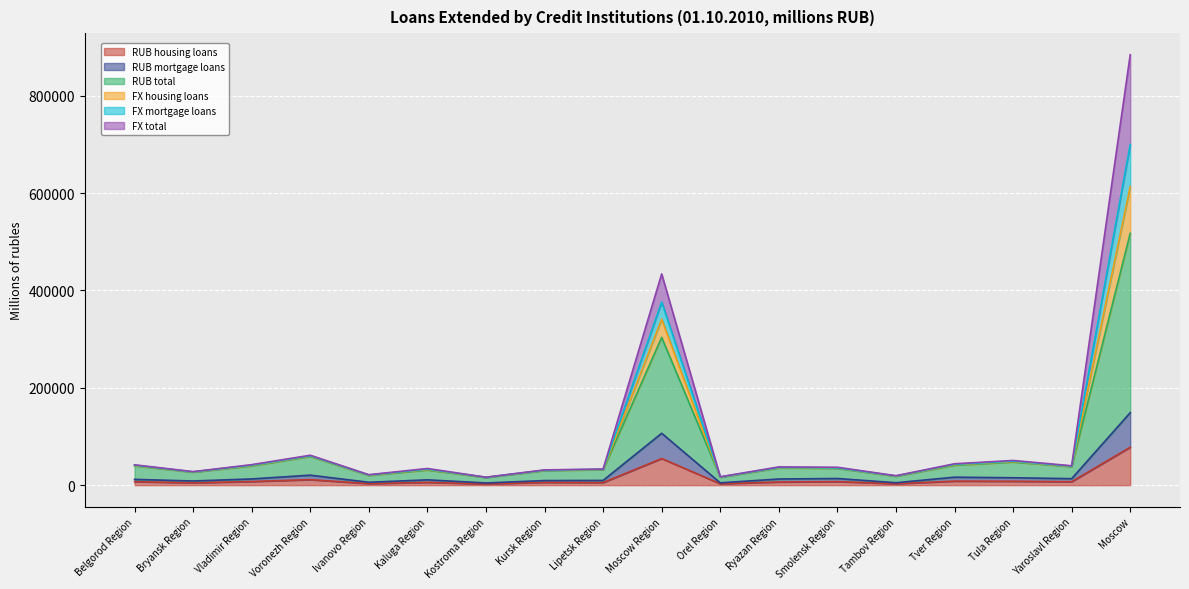

What are all the series names shown in the legend?

RUB housing loans, RUB mortgage loans, RUB total, FX housing loans, FX mortgage loans, FX total